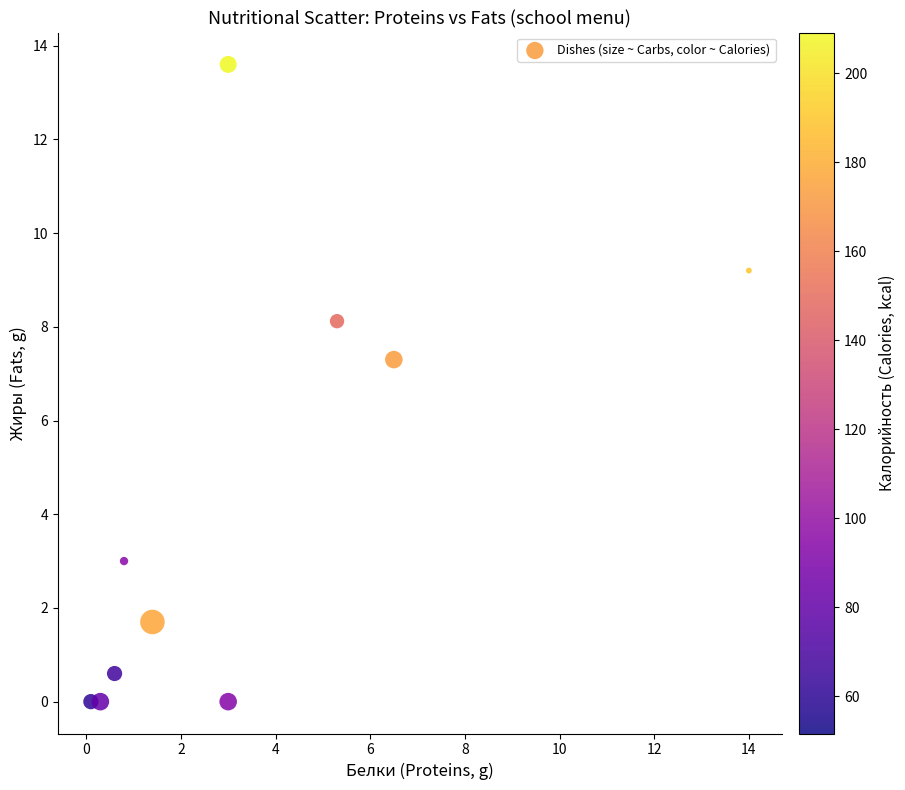

What is the range of X values (max minus min)?

13.9